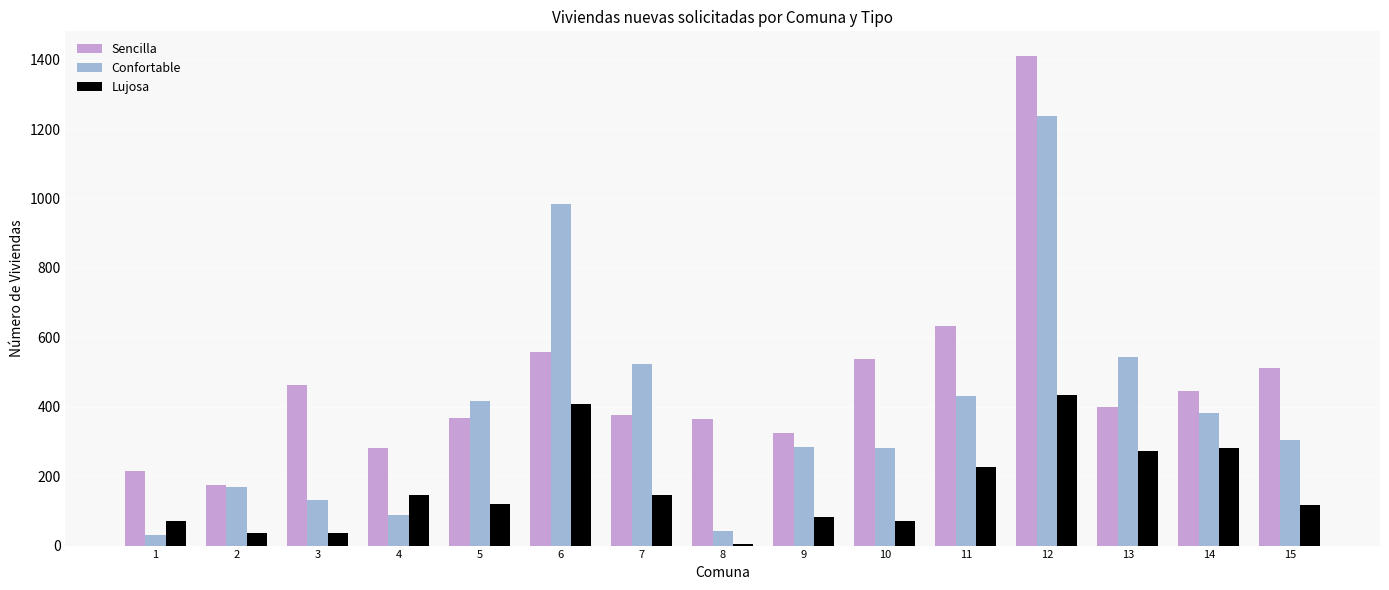

Which label corresponds to the smallest value in the chart?

8